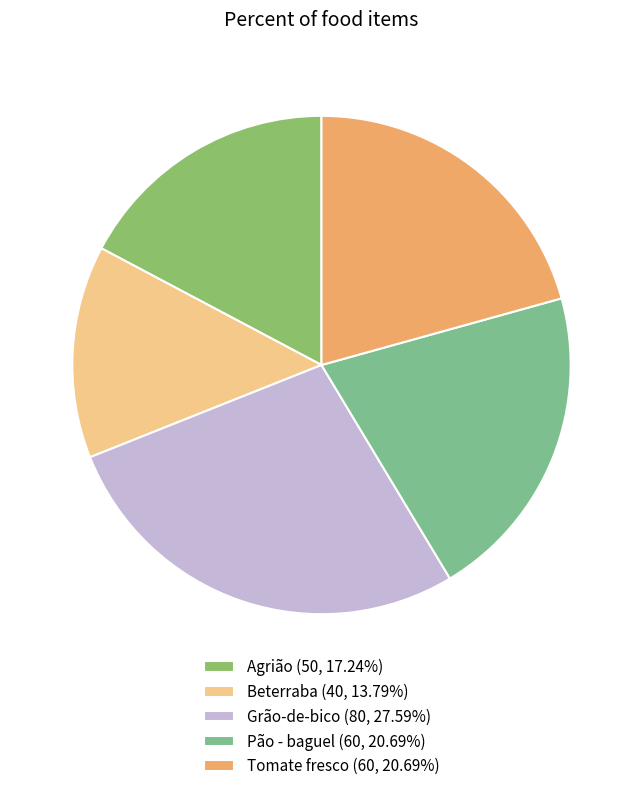

Count the number of slices in the pie.

5